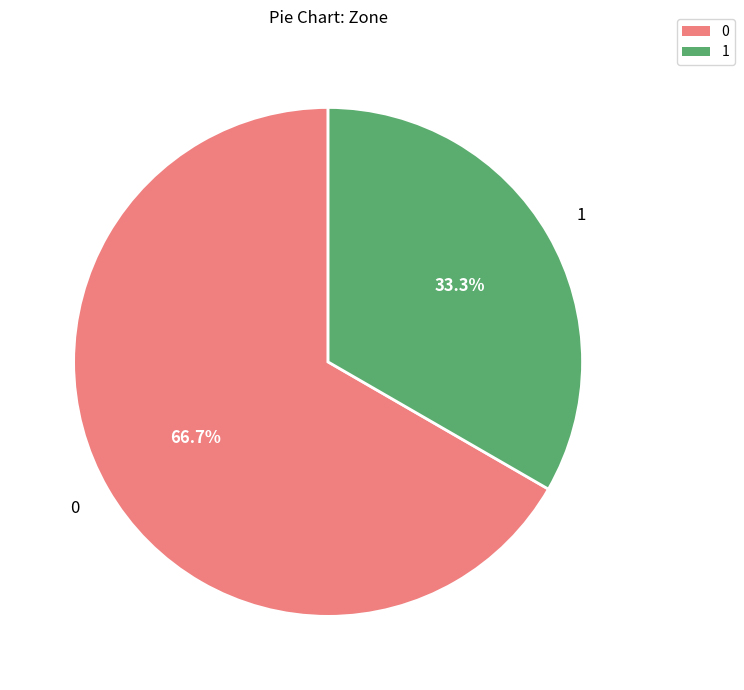

Count the number of slices in the pie.

2